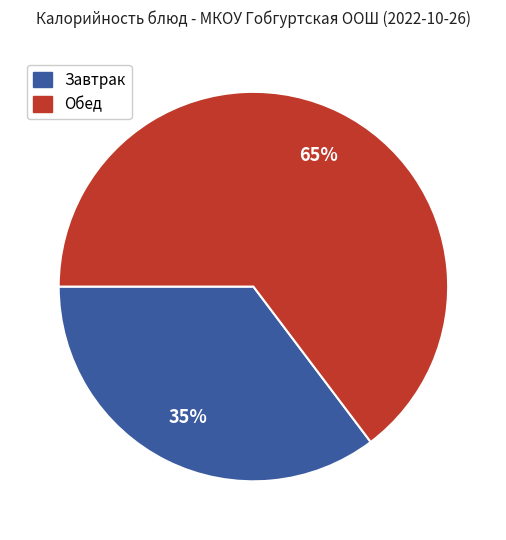

To the nearest percent, what is the average slice percentage?

50%